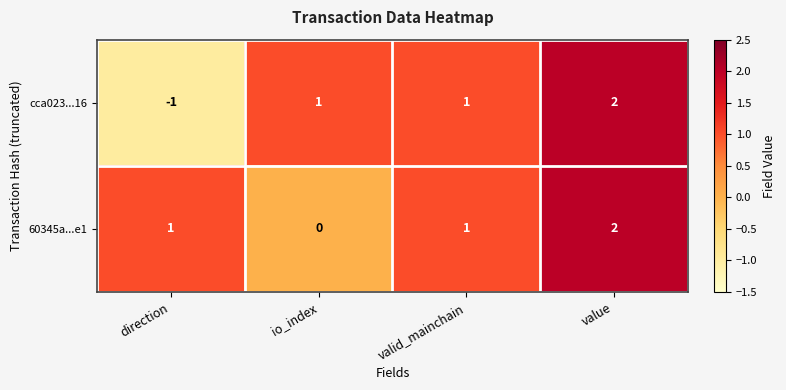

How many negative values does the cca023...16 series have?

1